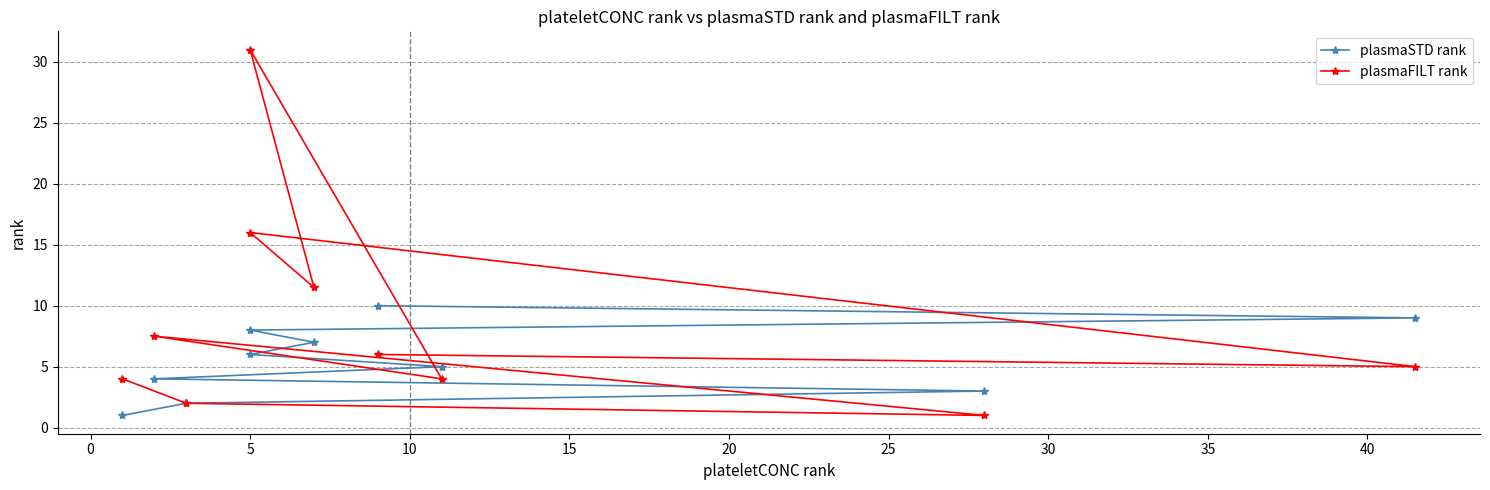

How many values in the plasmaSTD rank series exceed 6?

4